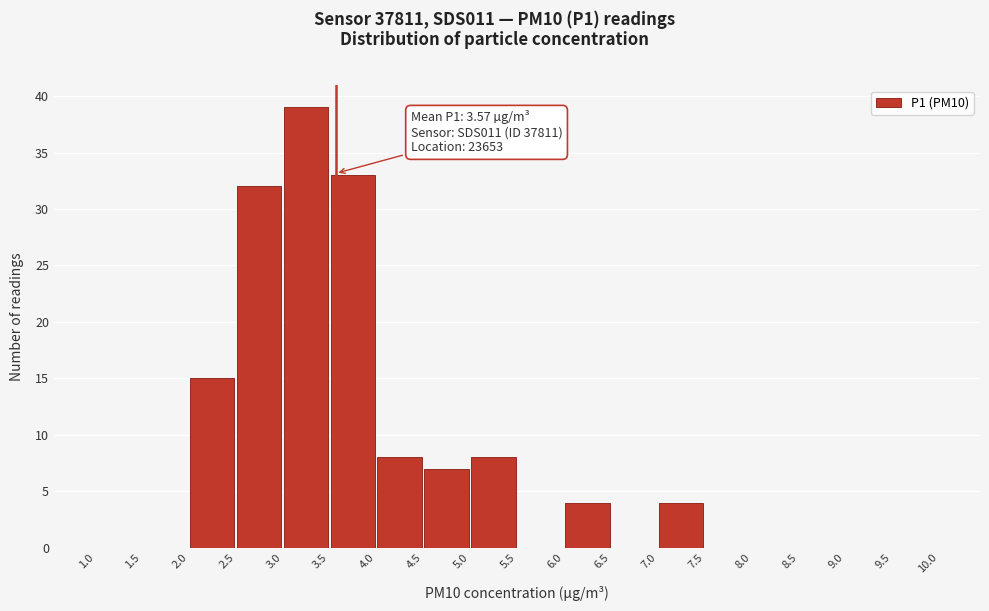

Over which range of the x-axis is the bar tallest?

3.0 to 3.5